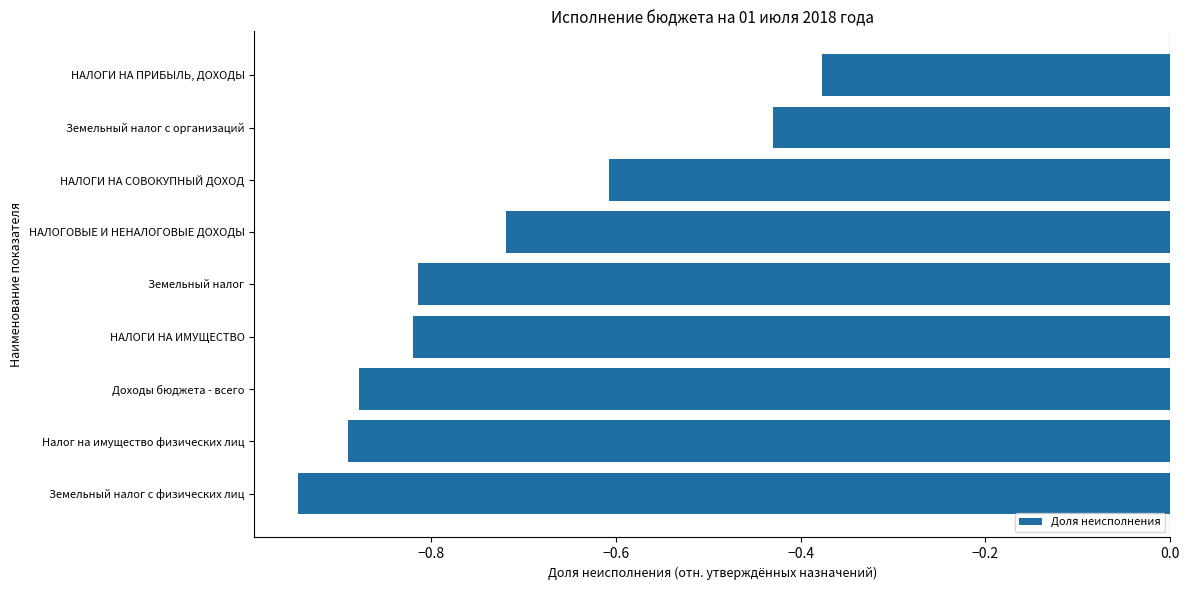

What is the difference between the values at НАЛОГОВЫЕ И НЕНАЛОГОВЫЕ ДОХОДЫ and НАЛОГИ НА ПРИБЫЛЬ, ДОХОДЫ?

0.3